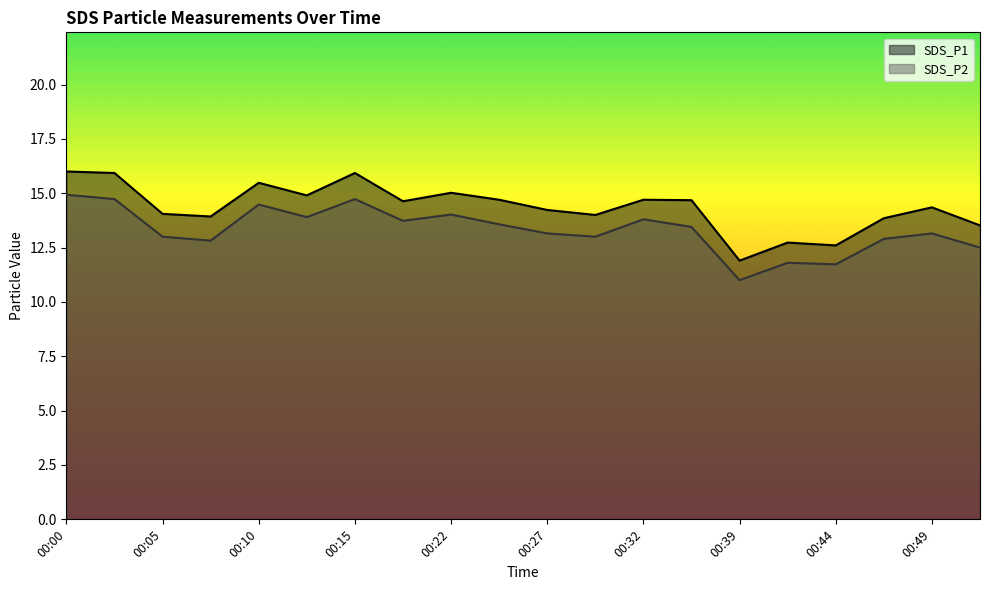

Rank the series at 00:42 from highest to lowest value.

SDS_P1, SDS_P2